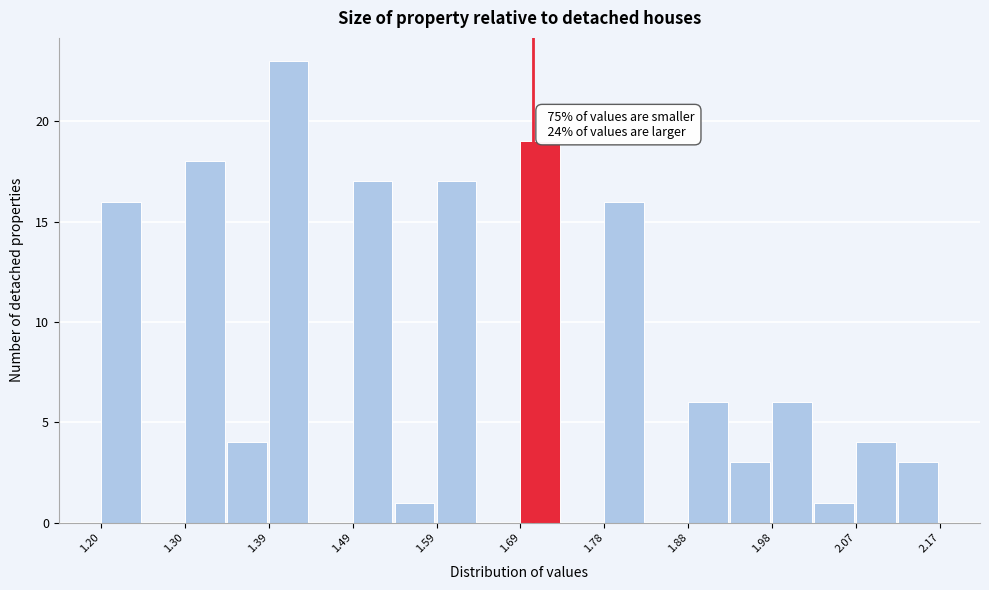

Over which range of the x-axis is the bar tallest?

1.39 to 1.44